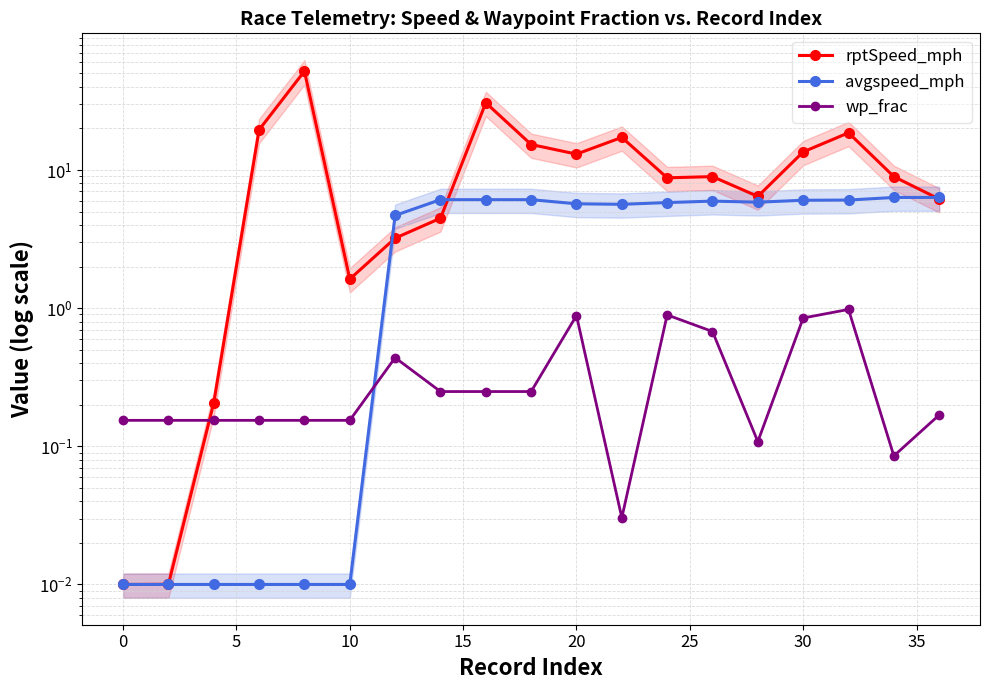

What is the difference between the highest and lowest values at 15?

51.9